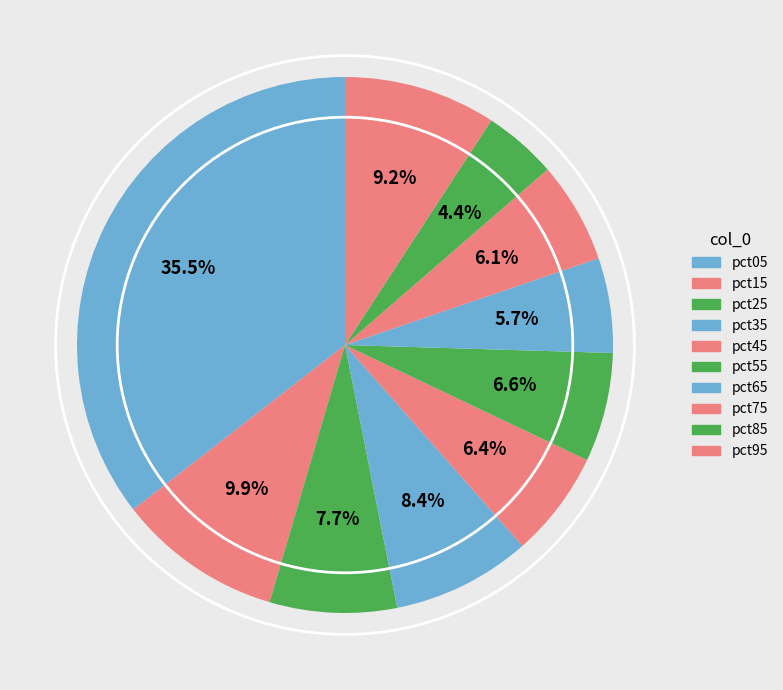

What is the smallest slice in the pie chart?

pct85